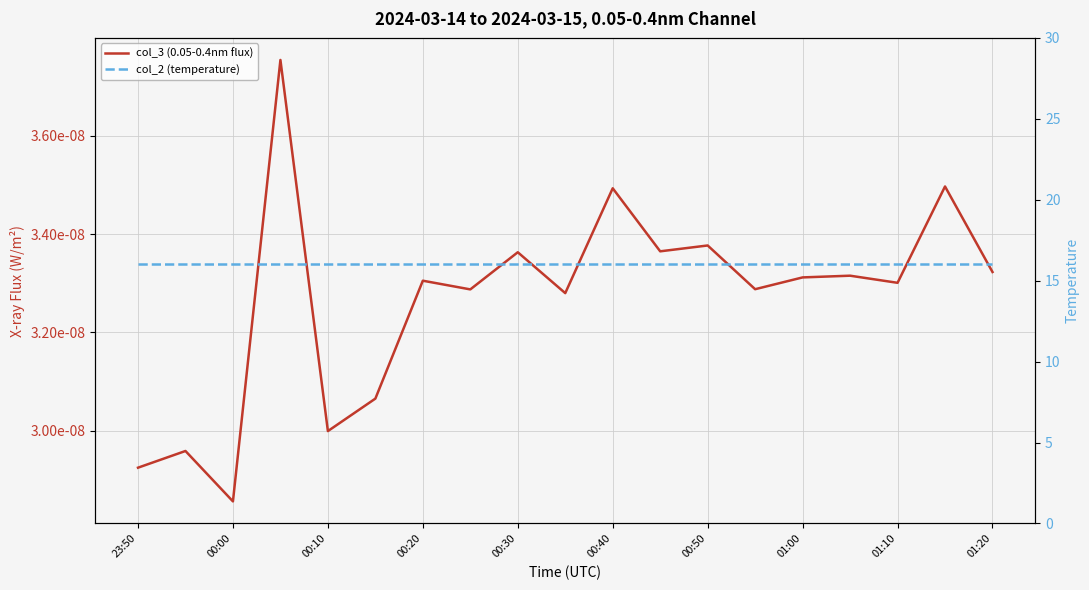

Is the value of col_3 (0.05-0.4nm flux) at 00:20 greater than the value of col_2 (temperature) at 15?

No